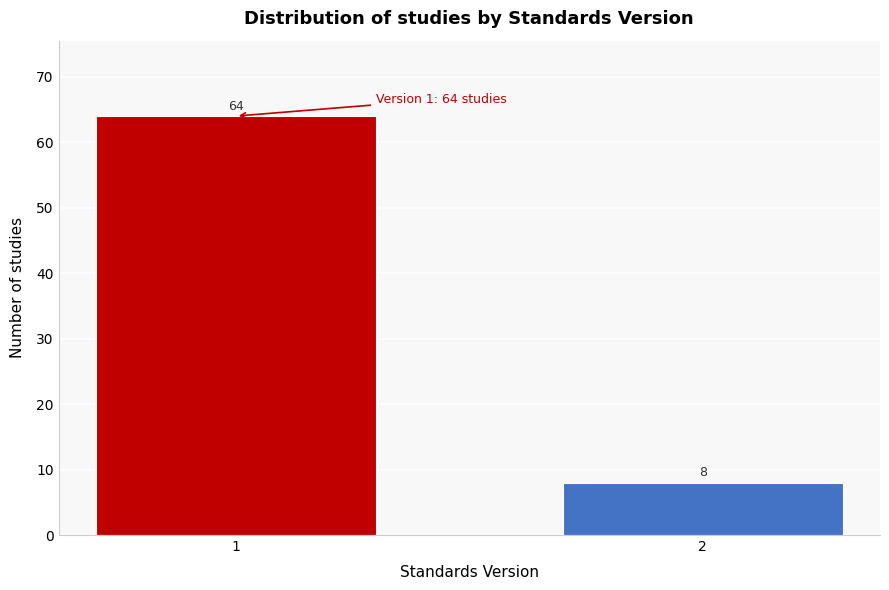

Reading left to right, transcribe all the data shown in this chart.

64	8